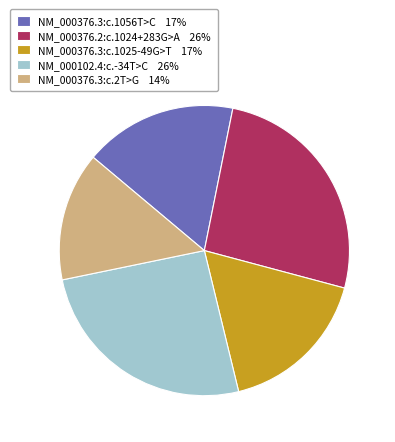

The NM_000376.3:c.1025-49G>T 17% slice represents 17% of the pie. True or false?

True